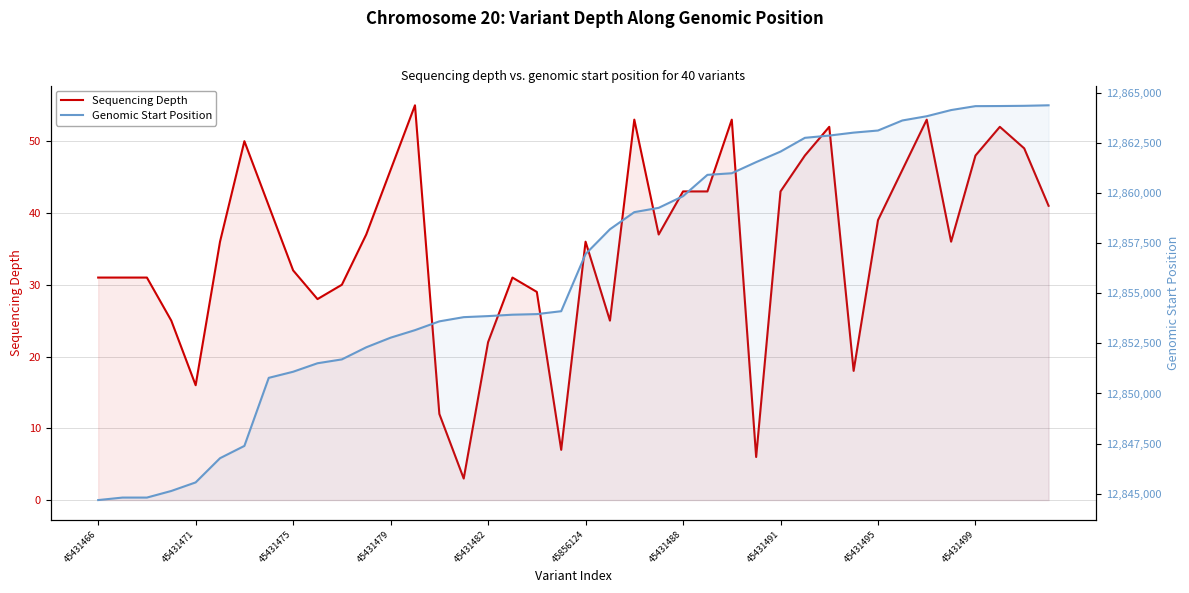

Which series has the largest range (max minus min)?

Genomic Start Position